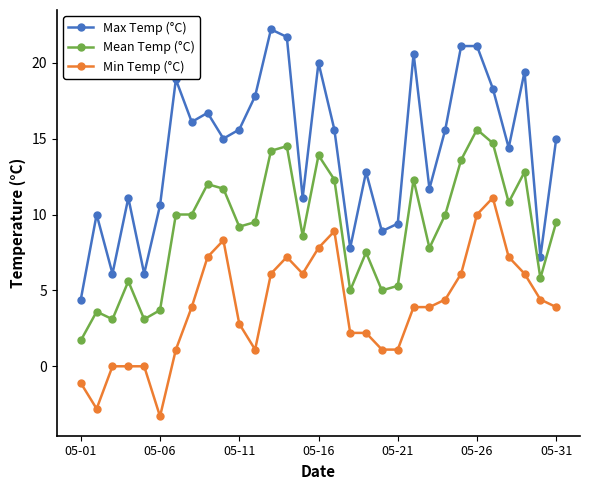

How many lines are shown in the chart?

3